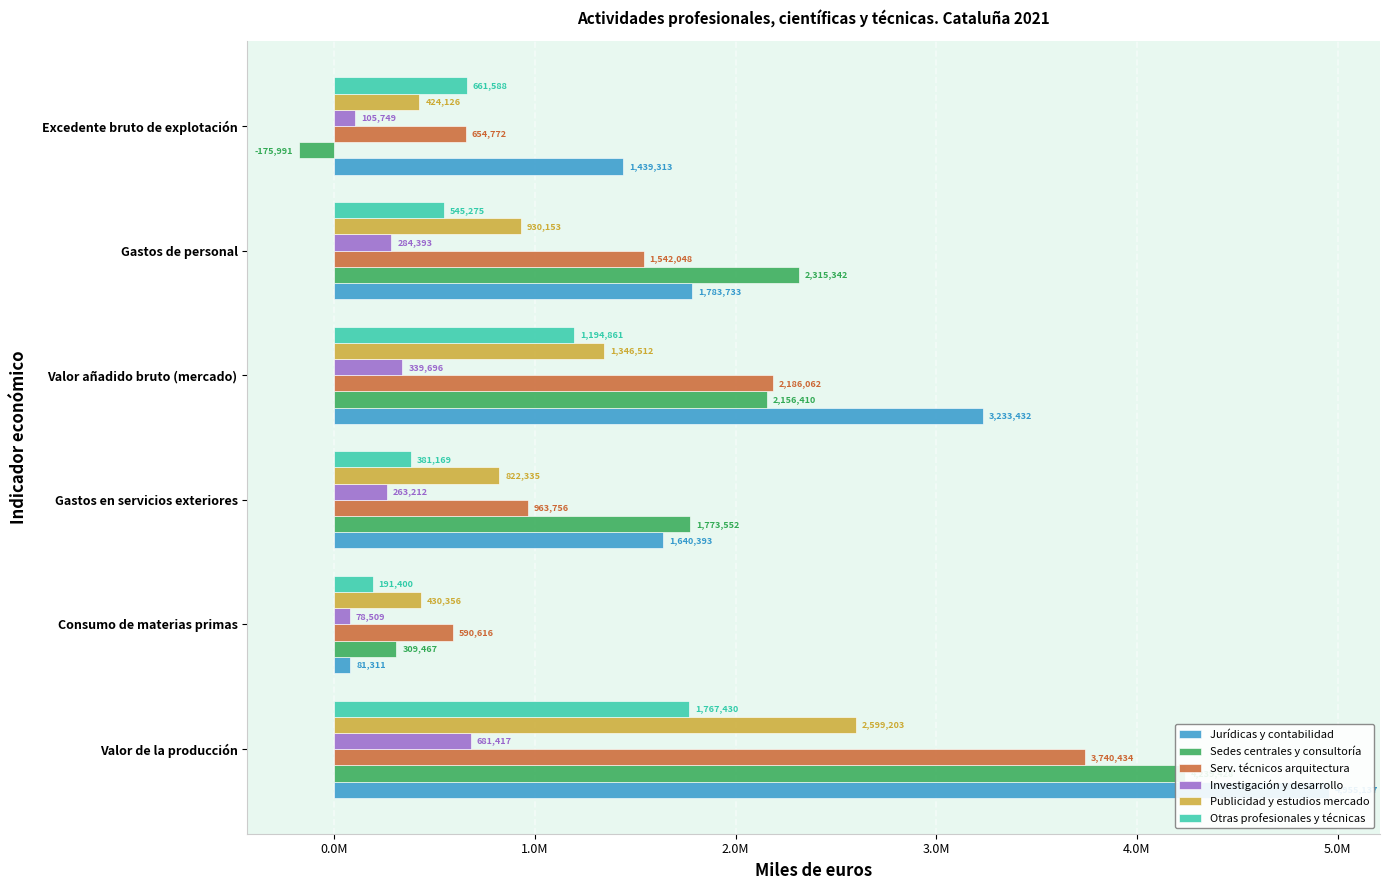

List the series in order of their peak value, lowest first.

Investigación y desarrollo, Otras profesionales y técnicas, Publicidad y estudios mercado, Serv. técnicos arquitectura, Sedes centrales y consultoría, Jurídicas y contabilidad